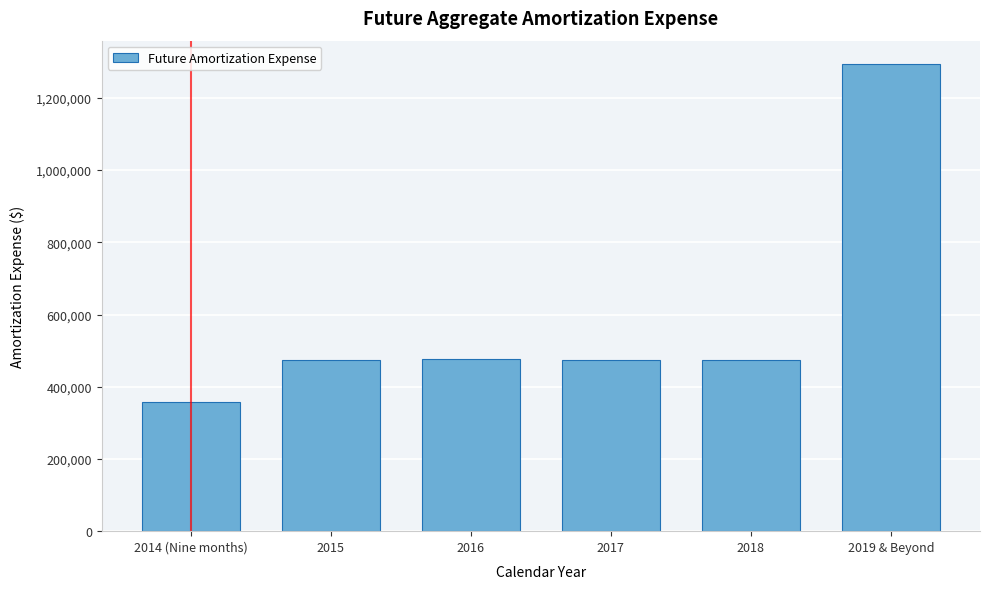

What is the label of the 6th bar from the left?

2019 & Beyond